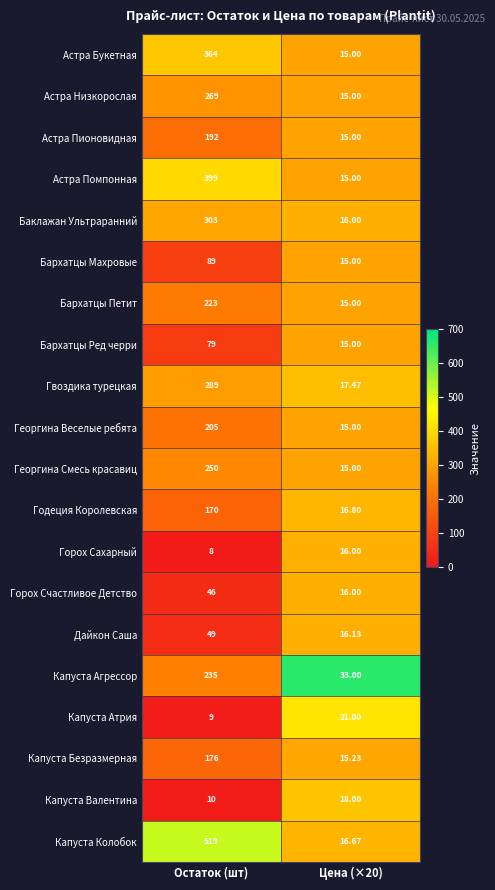

Rank the series at Остаток (шт) from lowest to highest value.

Горох Сахарный, Капуста Атрия, Капуста Валентина, Горох Счастливое Детство, Дайкон Саша, Бархатцы Ред черри, Бархатцы Махровые, Годеция Королевская, Капуста Безразмерная, Астра Пионовидная, Георгина Веселые ребята, Бархатцы Петит, Капуста Агрессор, Георгина Смесь красавиц, Астра Низкорослая, Гвоздика турецкая, Баклажан Ультраранний, Астра Букетная, Астра Помпонная, Капуста Колобок